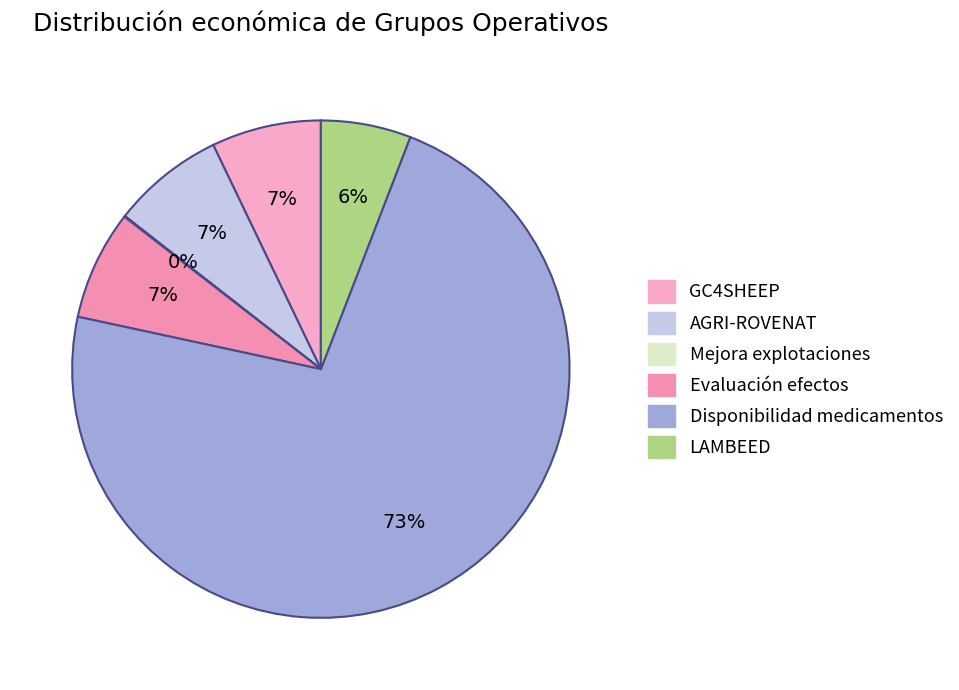

To the nearest percent, what is the average slice percentage?

17%